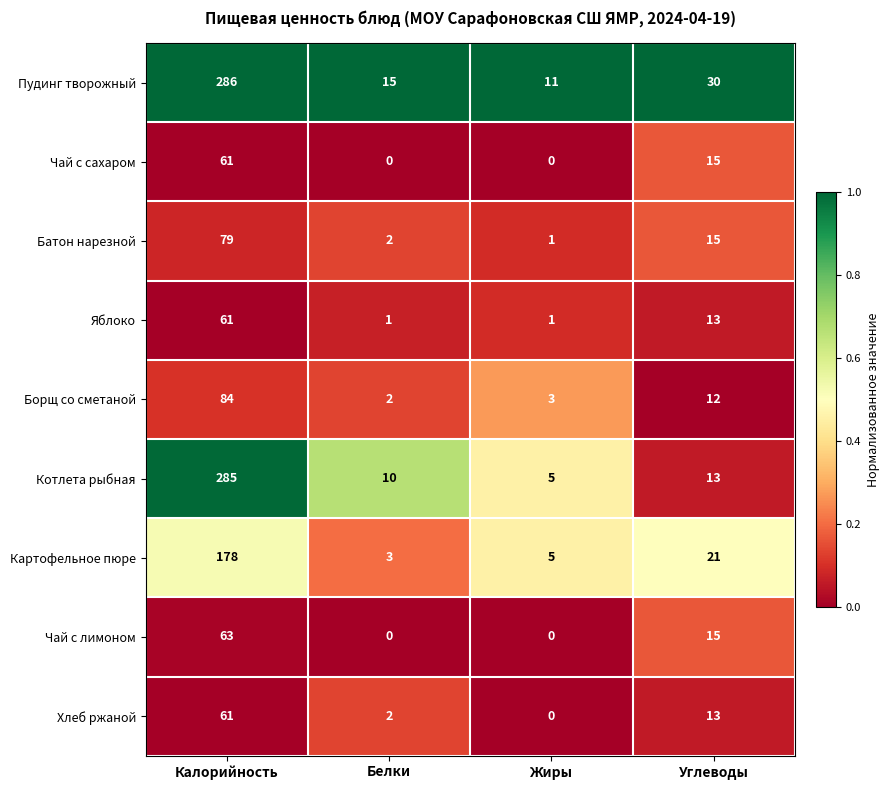

What value does the Яблоко series have at Углеводы?

13